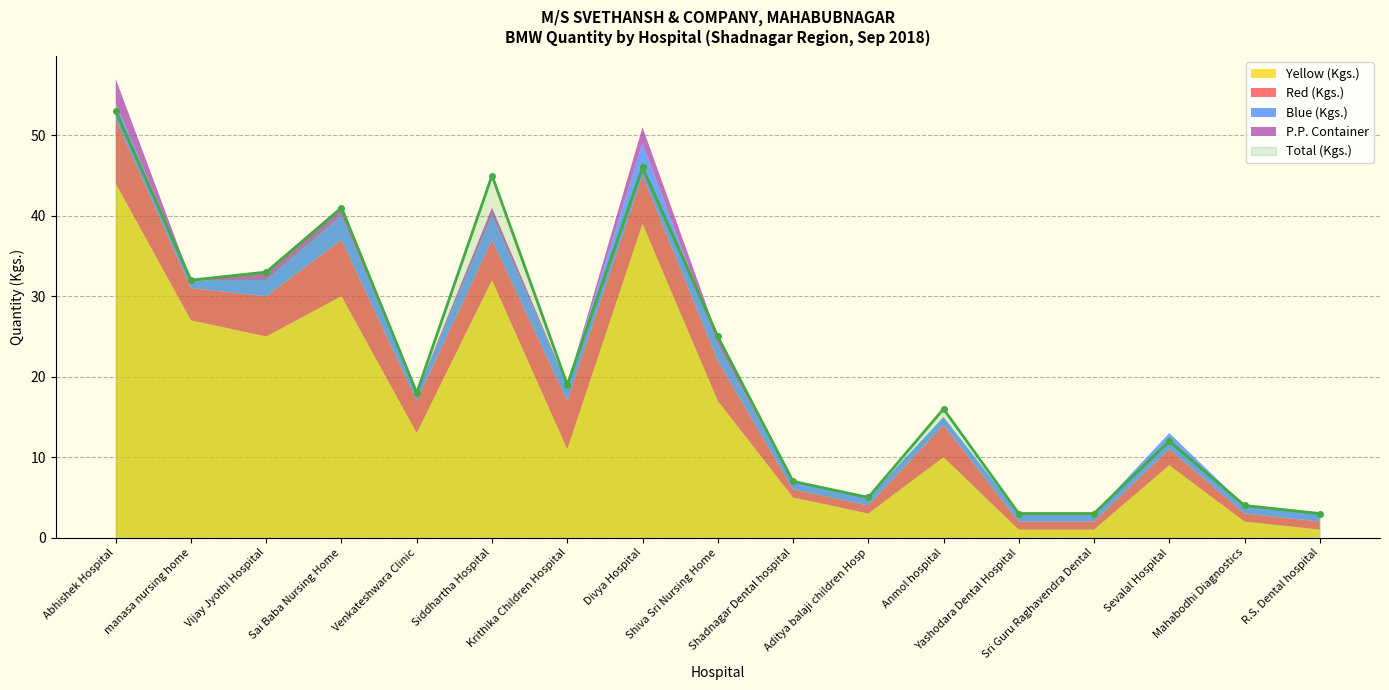

What is the difference between the maximum and minimum values in the Yellow (Kgs.) series?

43